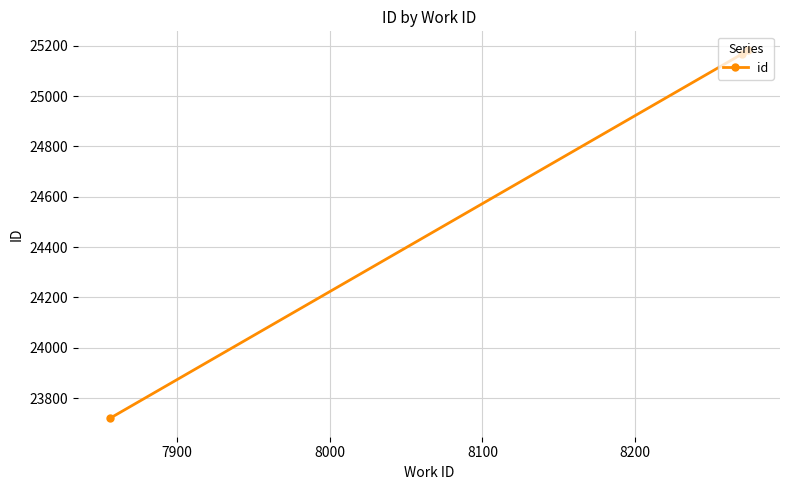

What is the average value?

24690